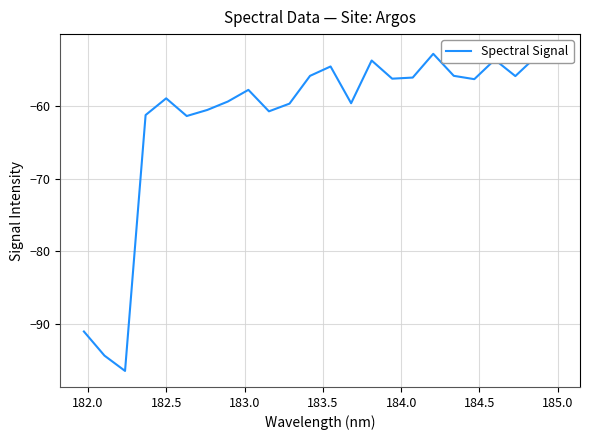

What is the average value?

-61.6